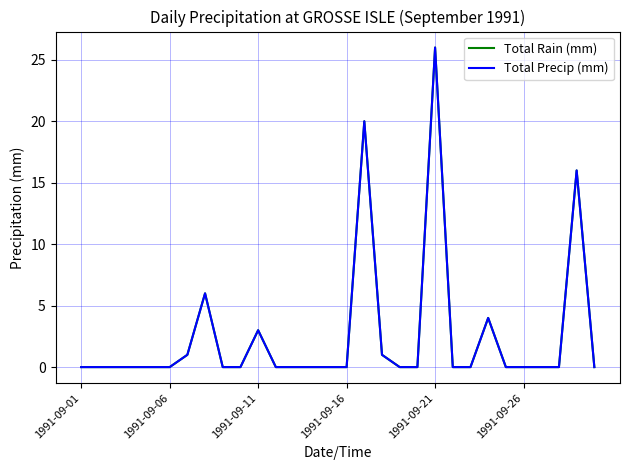

Is this an area chart (filled region under the line)?

No